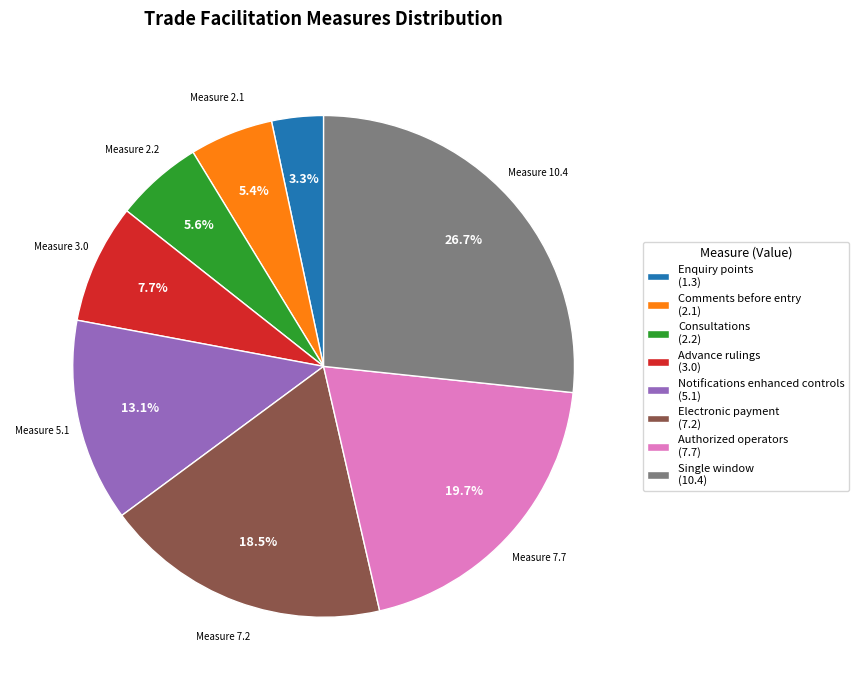

Which category has the smallest portion of the pie?

Enquiry points (1.3)